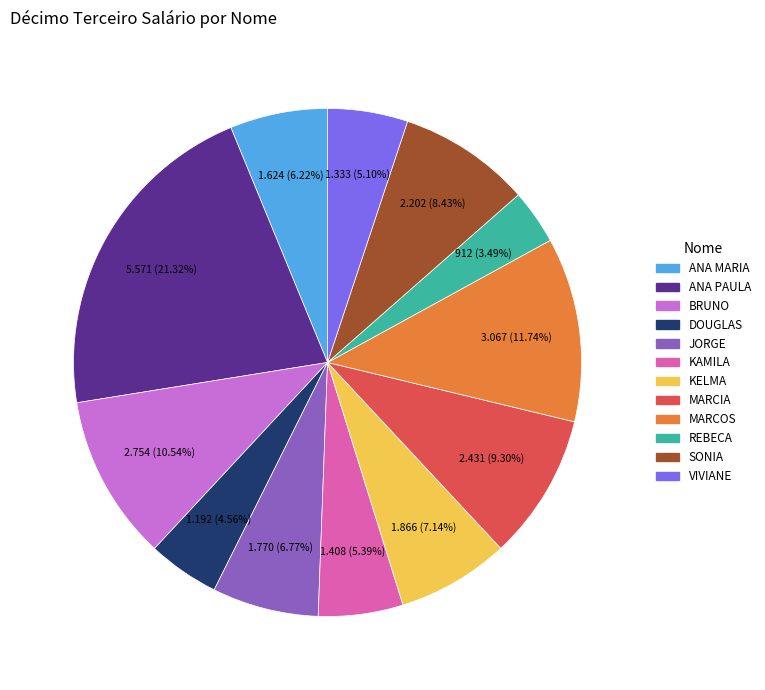

Does any single category account for the majority?

No